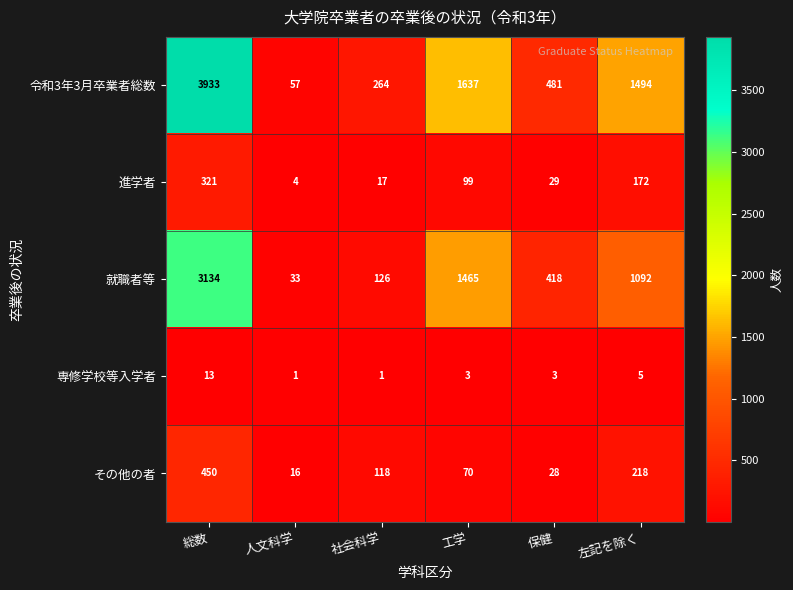

Rank the series by their maximum value, from highest to lowest.

令和3年3月卒業者総数, 就職者等, その他の者, 進学者, 専修学校等入学者